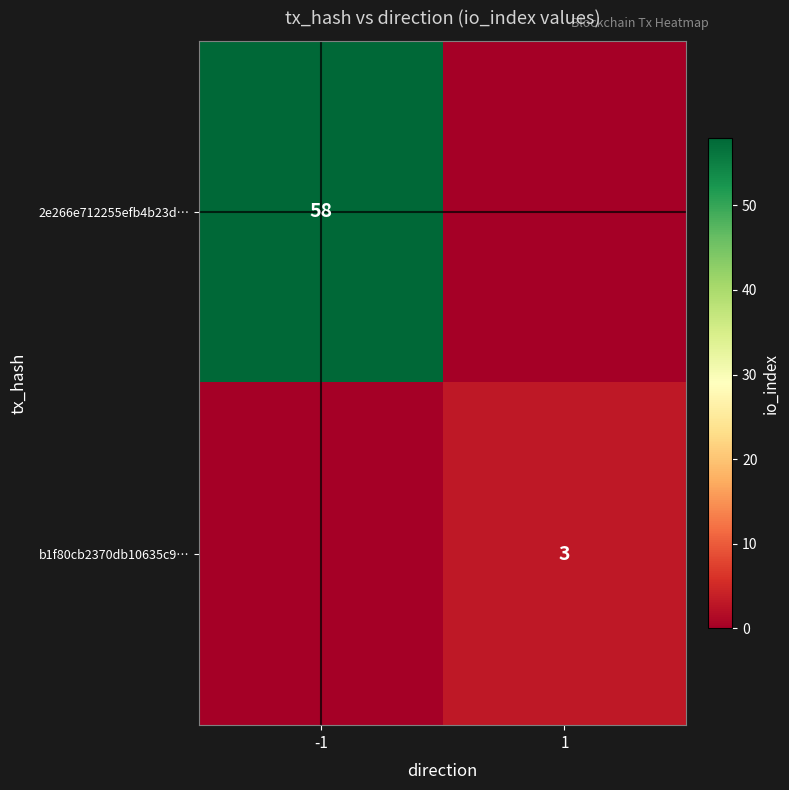

Is the value of 2e266e712255efb4b23d… at -1 greater than the value of b1f80cb2370db10635c9… at 1?

Yes